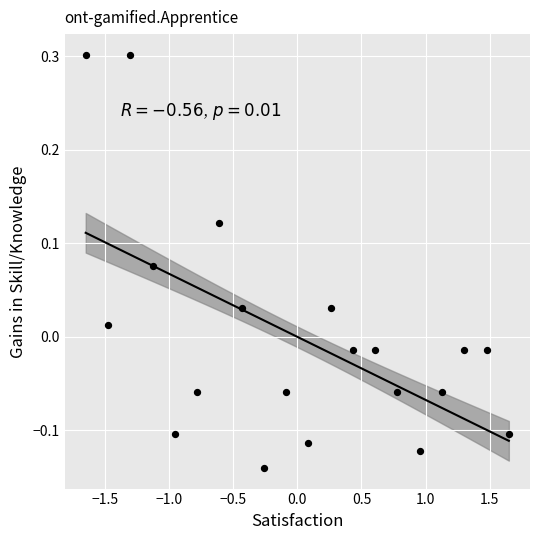

What is the range of Y values (max minus min)?

0.4